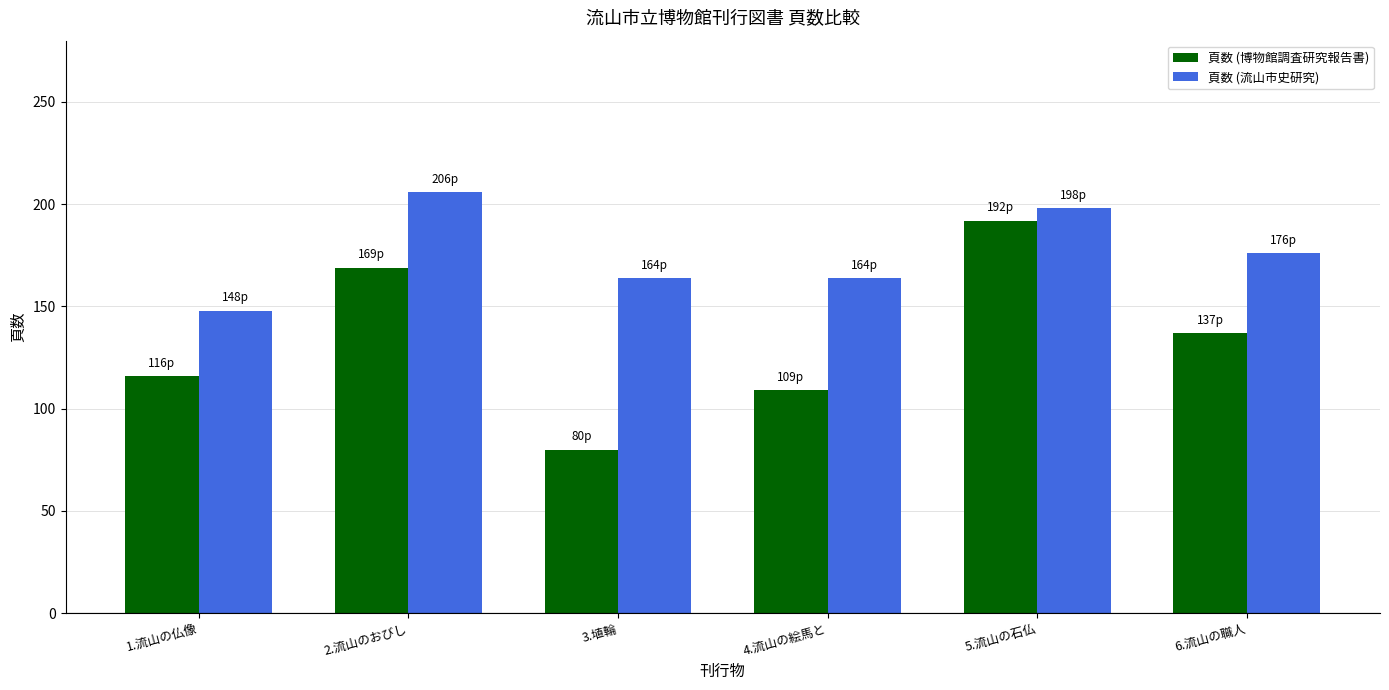

At 1.流山の仏像, list the series in order from largest to smallest.

頁数 (流山市史研究), 頁数 (博物館調査研究報告書)